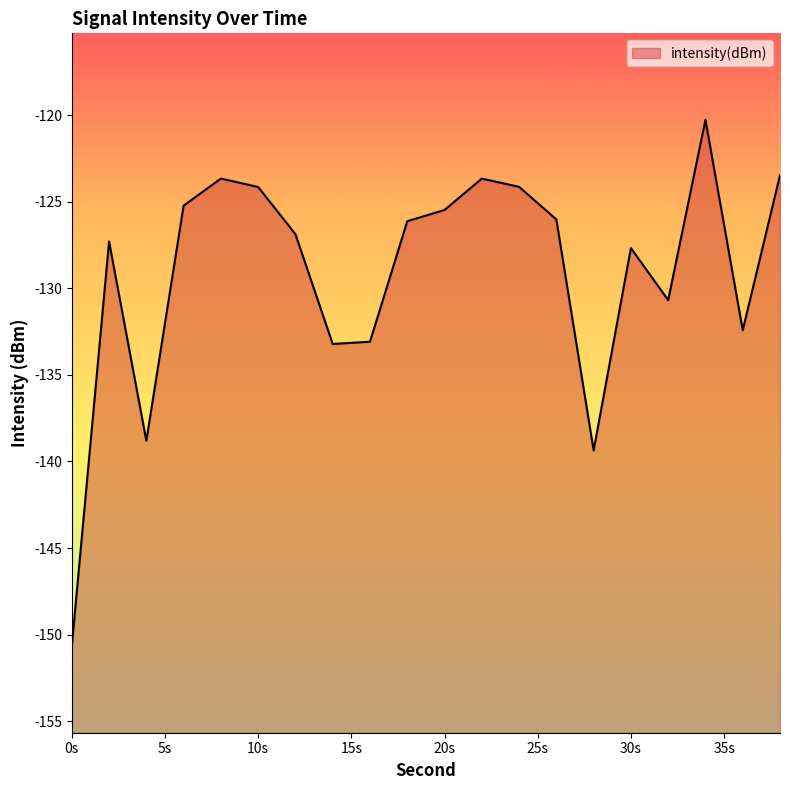

Count the number of values greater than -126.

8